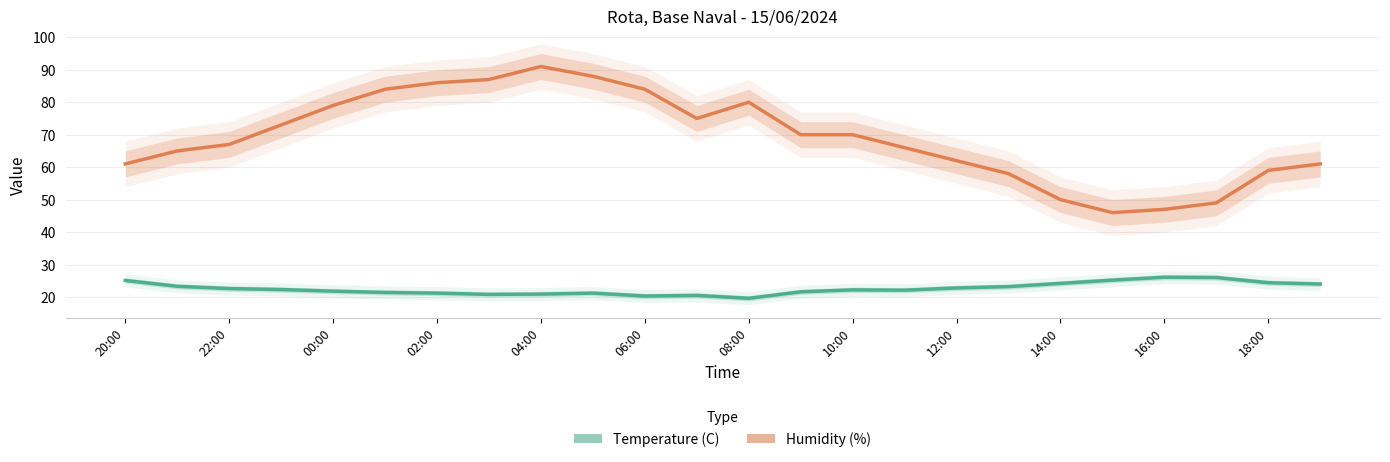

What is the sum of the Humidity (%) values at 13 and 17?

128.0